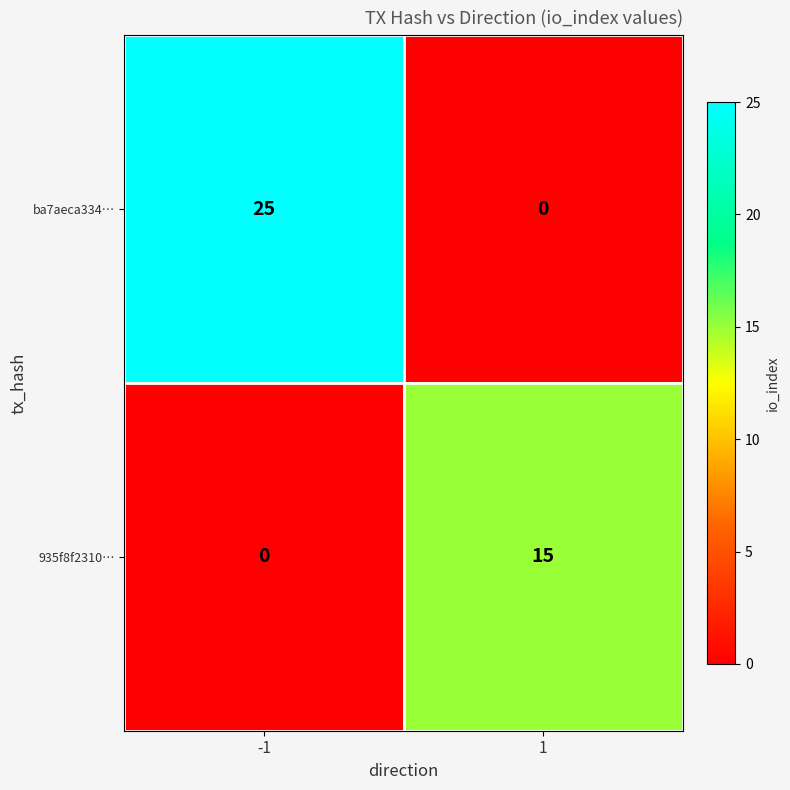

Reading left to right, transcribe all the data shown in this chart.

ba7aeca334…: 25	0
935f8f2310…: 0	15